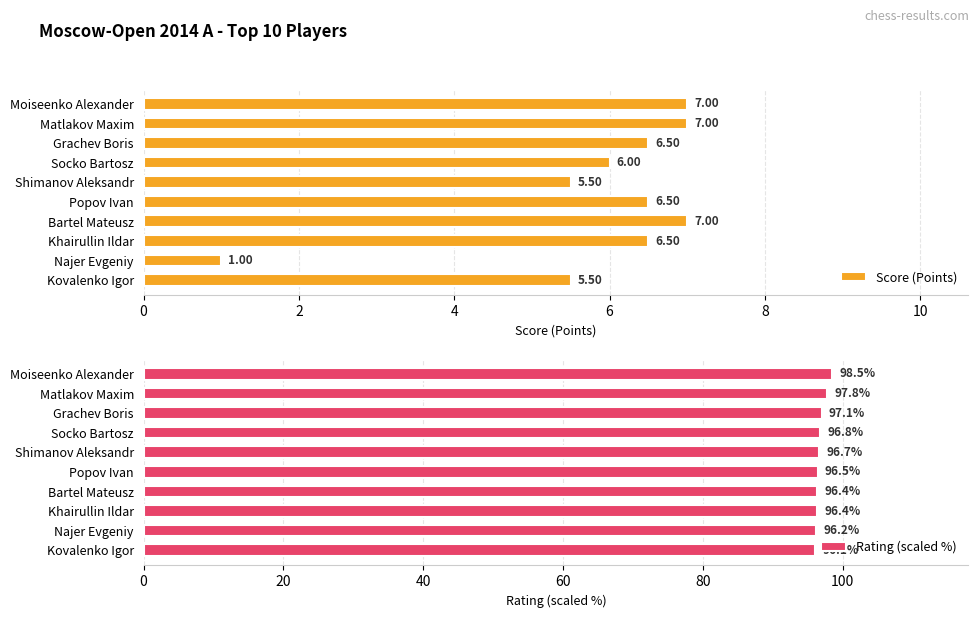

What is the sum of all Score (Points) values?

58.5